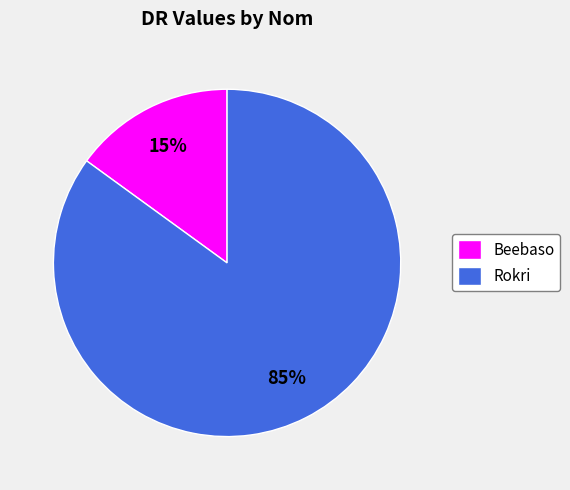

Is the sum of Rokri and Beebaso greater than half?

Yes